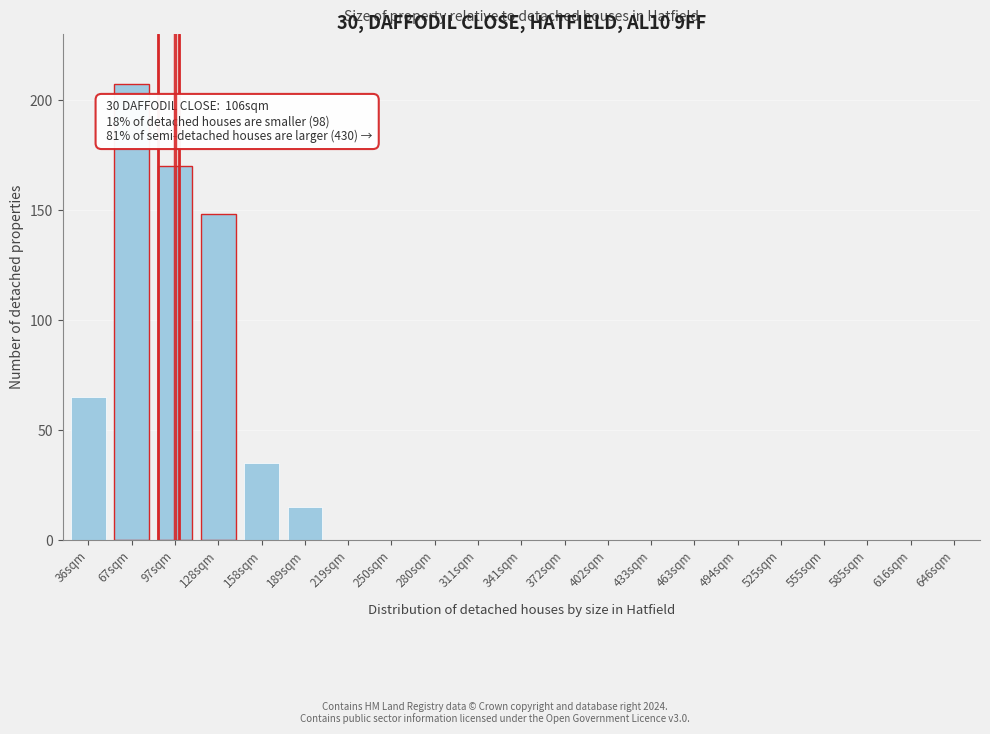

What is the sum of all values?

640